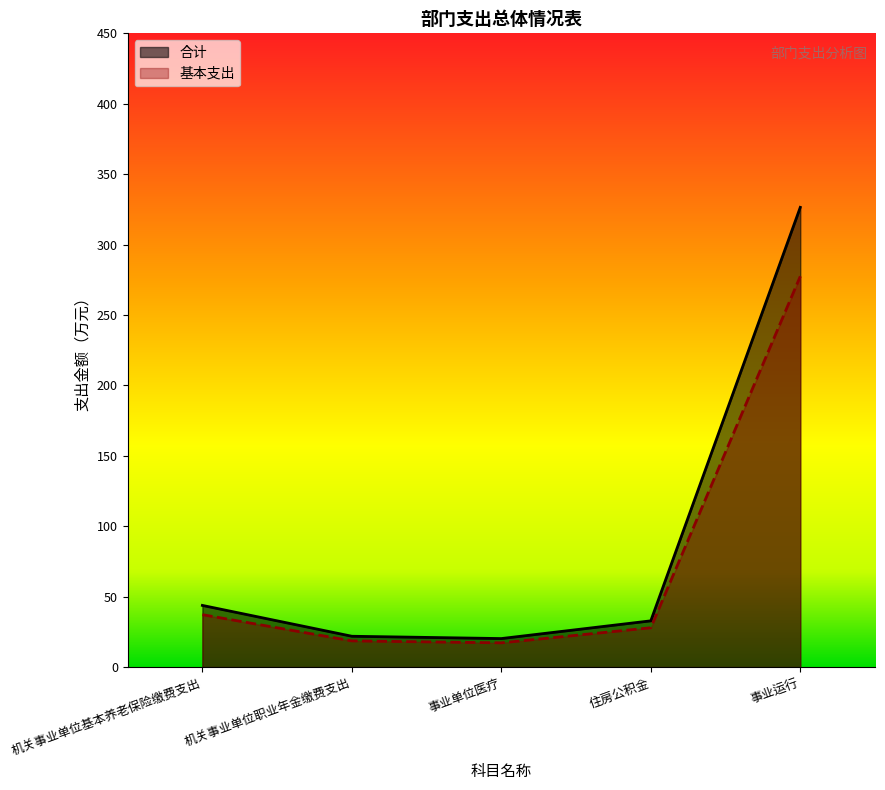

How many series are shown in this chart?

2